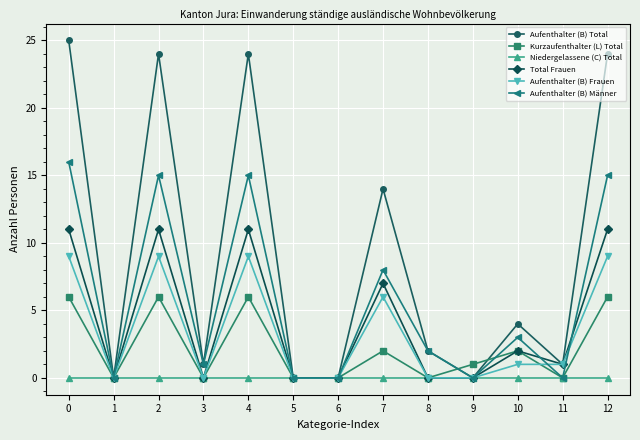

How many data points does each series have?

13